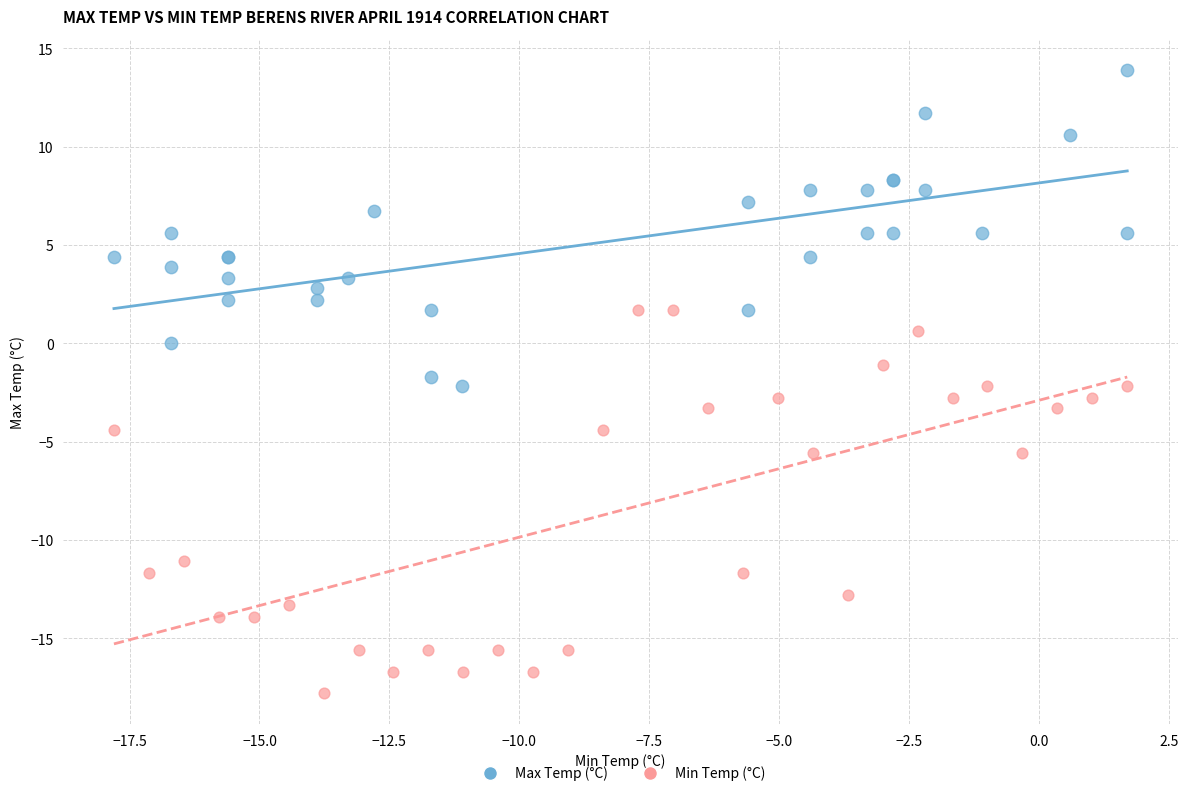

Which series reaches the minimum Y coordinate?

Min Temp (°C)